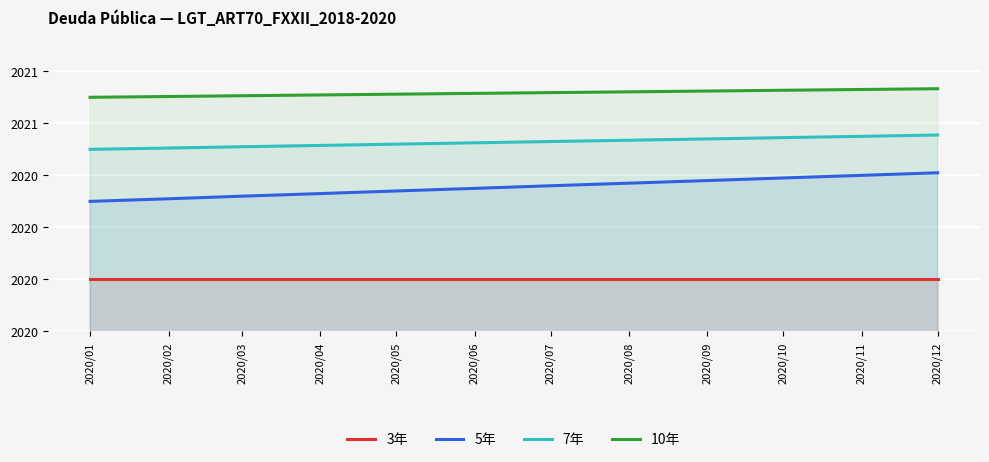

Which category has the highest value across all series?

2020/12